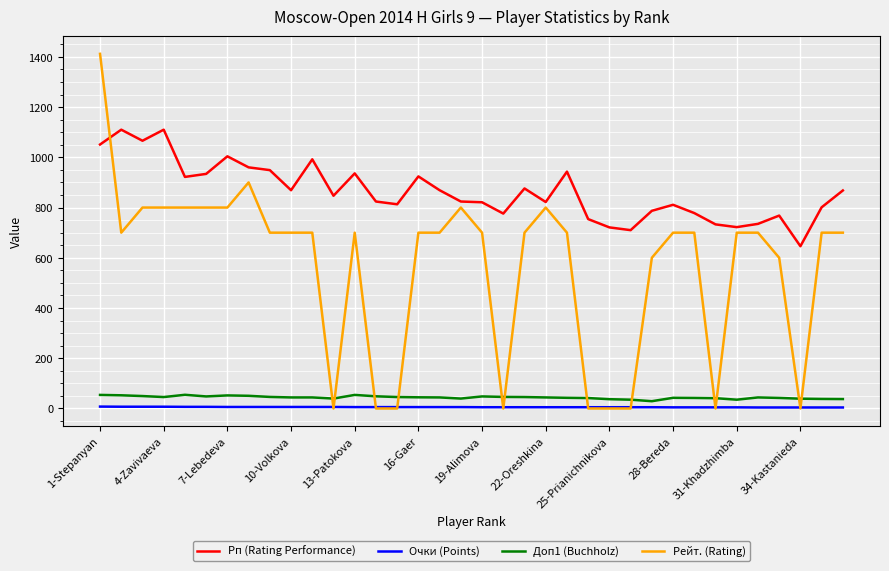

What is the average value of the Очки (Points) series?

5.4